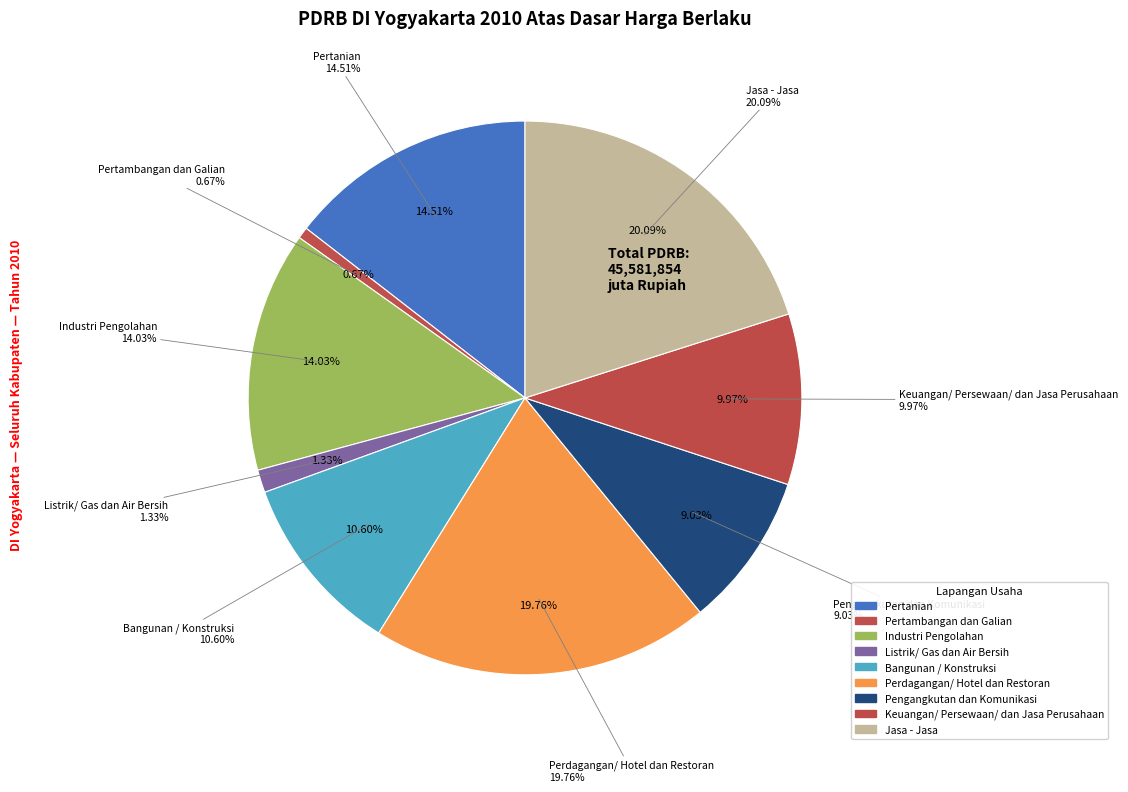

How many segments does this pie chart have?

9